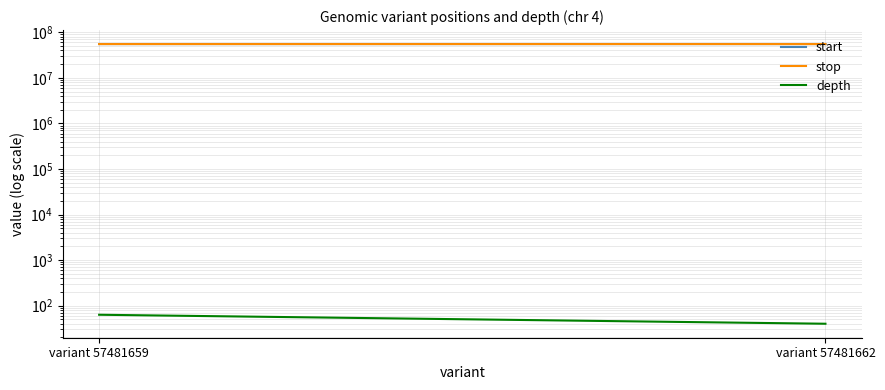

Which series has the largest range (max minus min)?

start